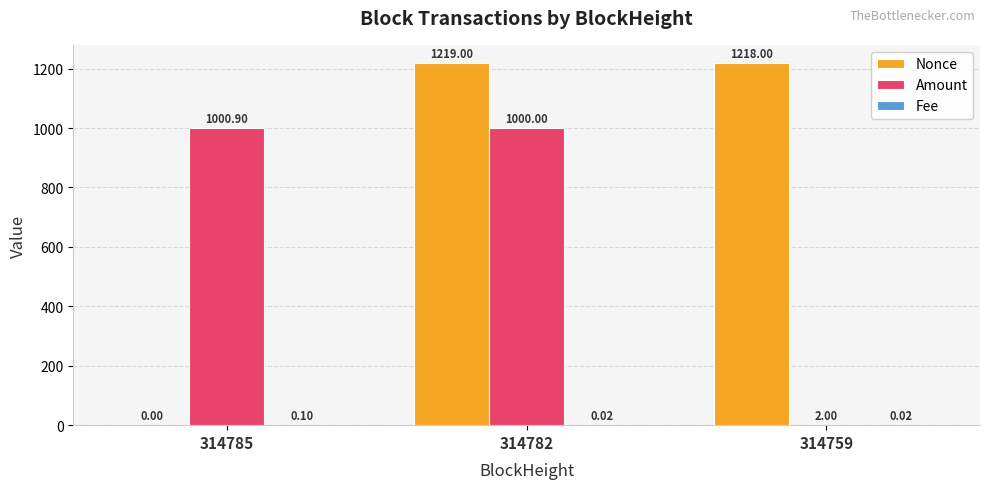

What is the total value across all series at 314759?

1220.0